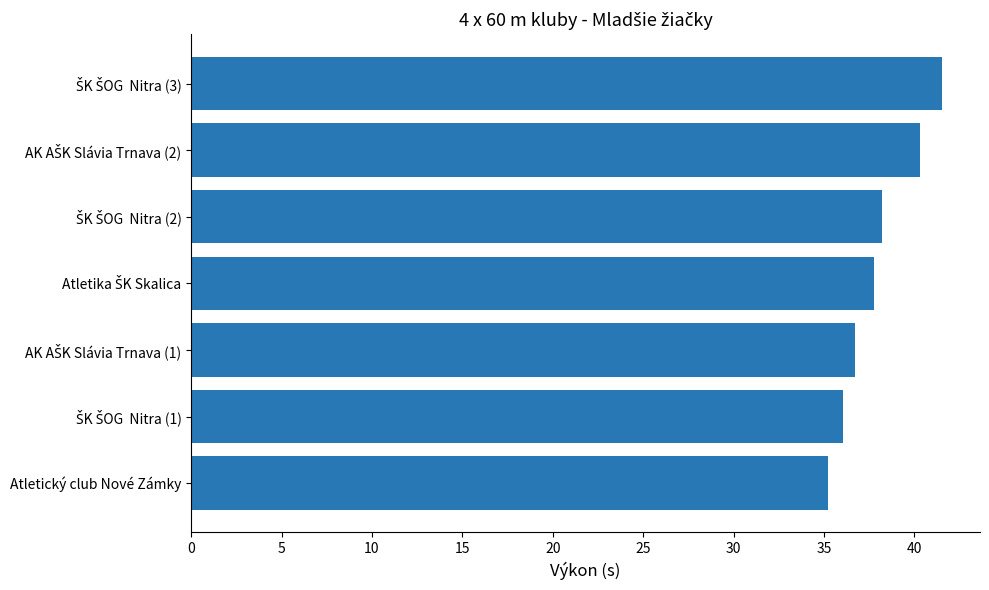

What is the average value?

38.0